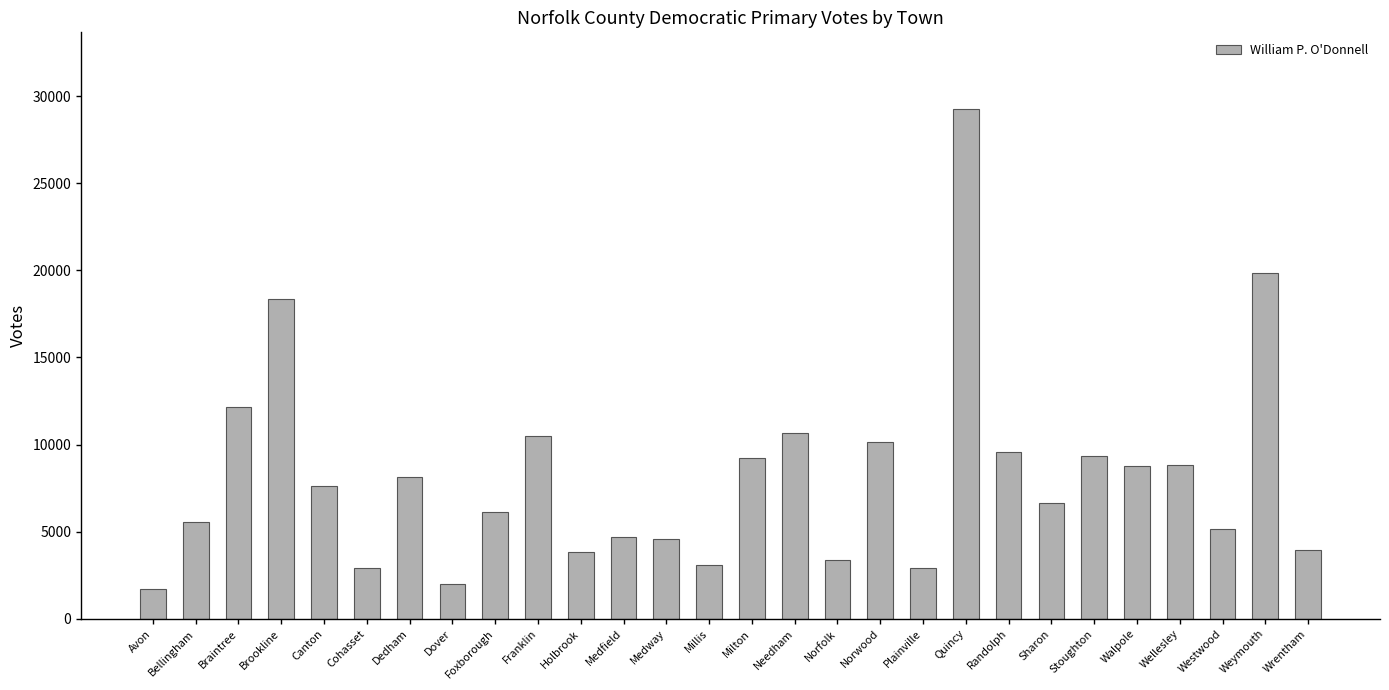

Count the number of data series in this chart.

1